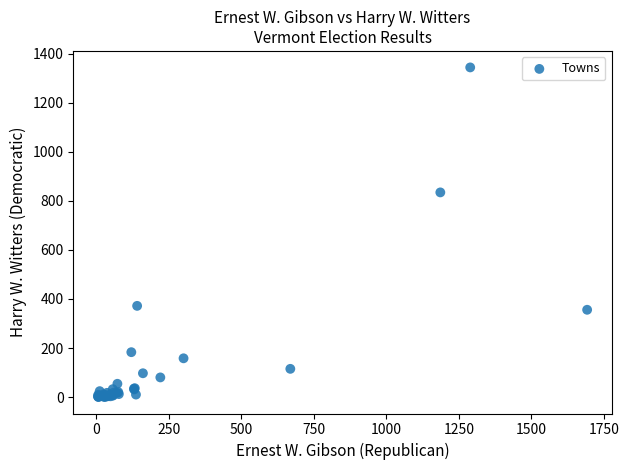

What Y value in the scatter plot is closest to 672?

835